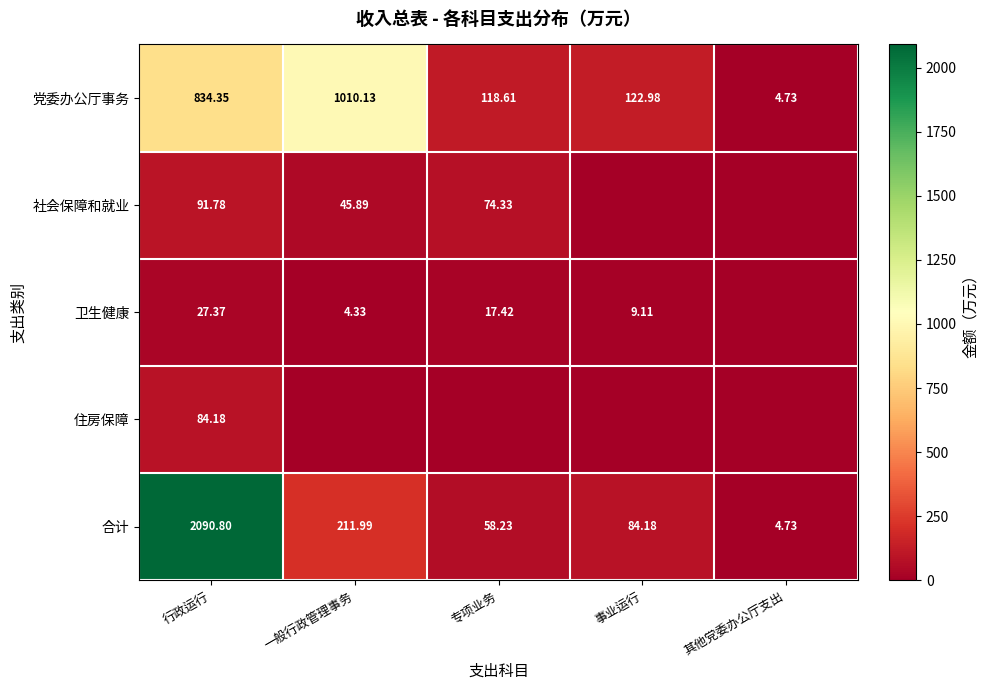

At which label does 合计 first exceed 84?

行政运行